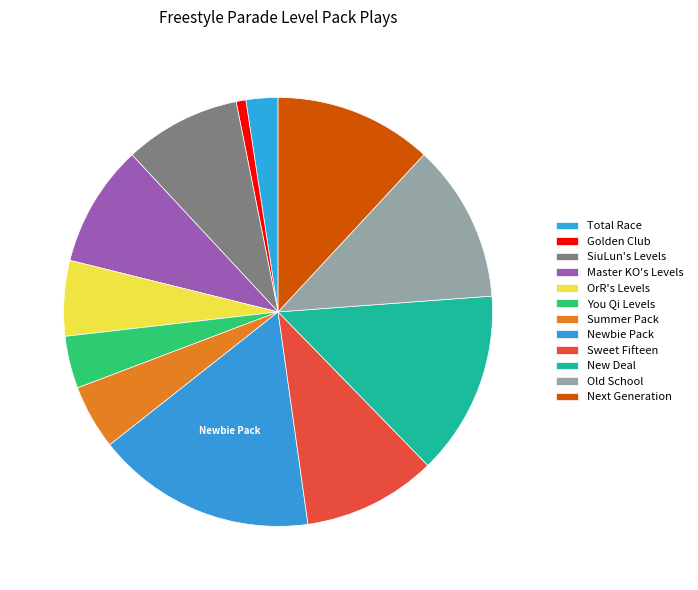

Which category has the smallest portion of the pie?

Golden Club